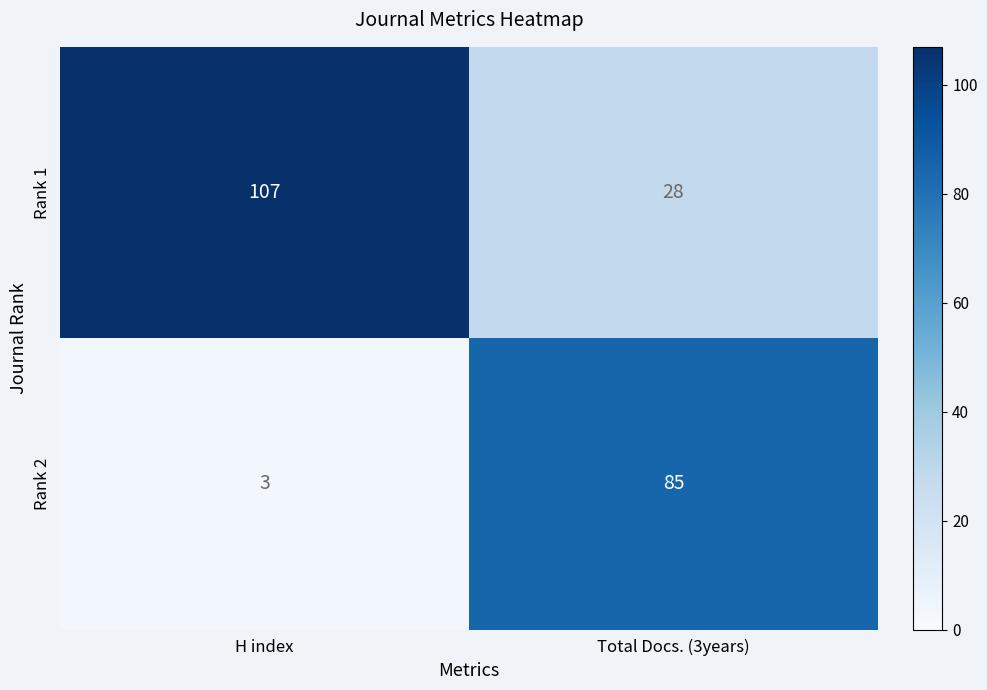

Which series has the widest spread of values?

Rank 2